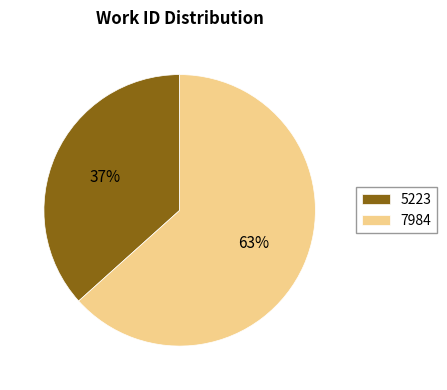

What is the majority slice?

7984